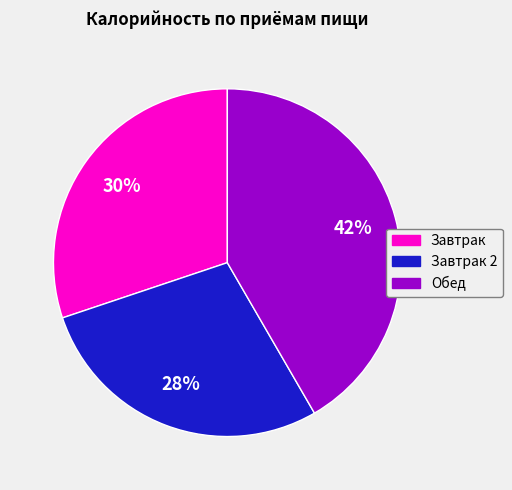

Which category has the biggest portion of the pie?

Обед